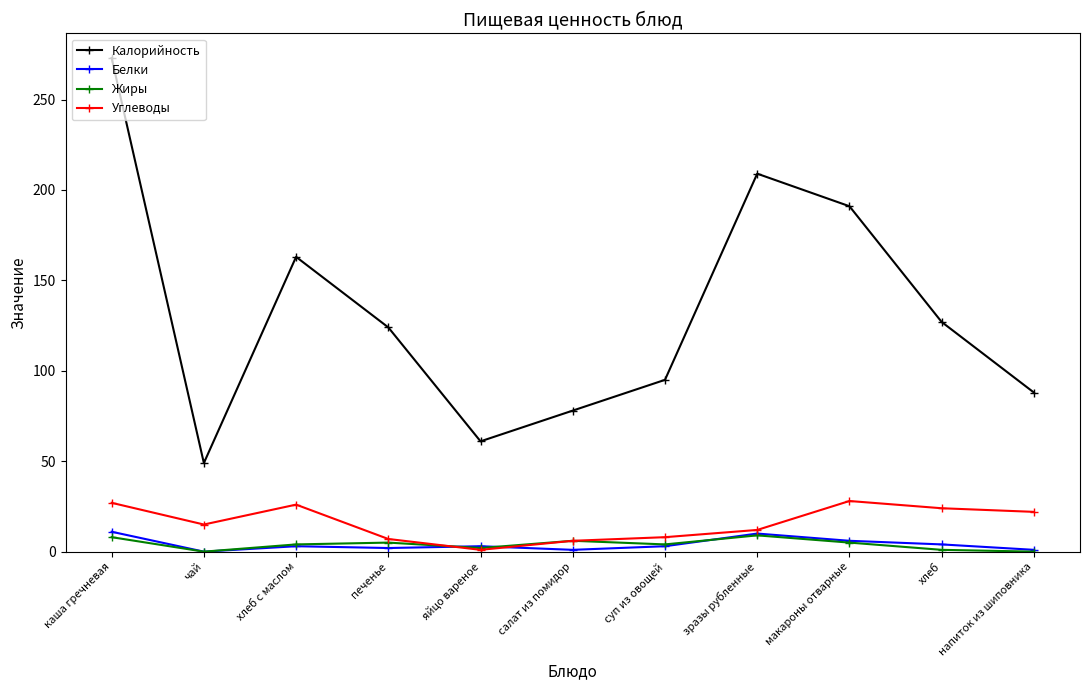

Between каша гречневая and зразы рубленные, which series saw the biggest shift?

Калорийность